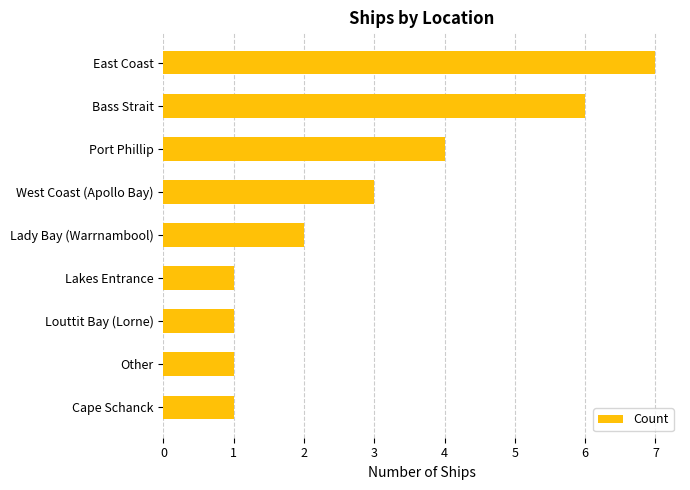

Does the chart contain any negative values?

No